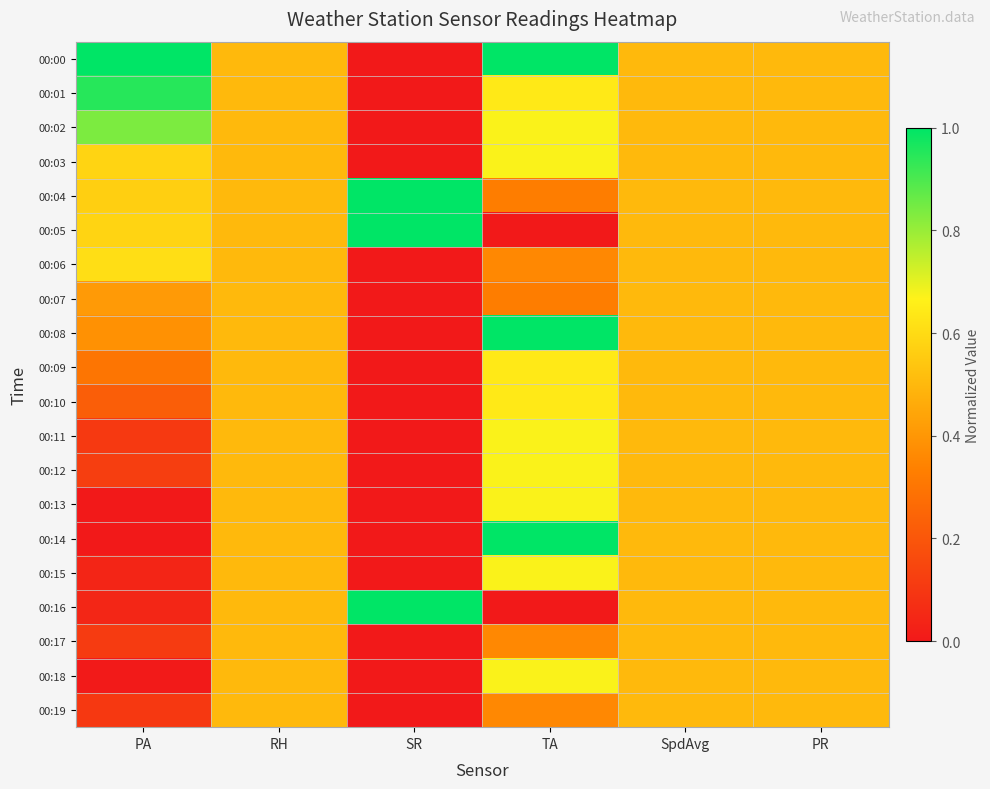

At TA, list the series in order from largest to smallest.

00:00, 00:08, 00:14, 00:02, 00:03, 00:11, 00:12, 00:13, 00:15, 00:18, 00:01, 00:09, 00:10, 00:06, 00:17, 00:19, 00:04, 00:07, 00:05, 00:16